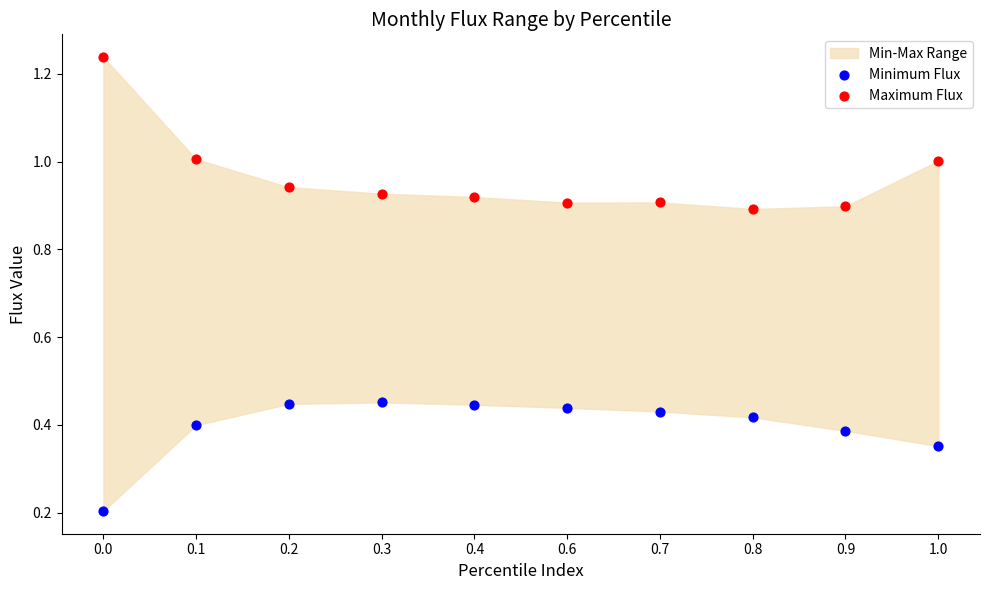

What is the X range (max minus min) for the scatter plot?

1.0